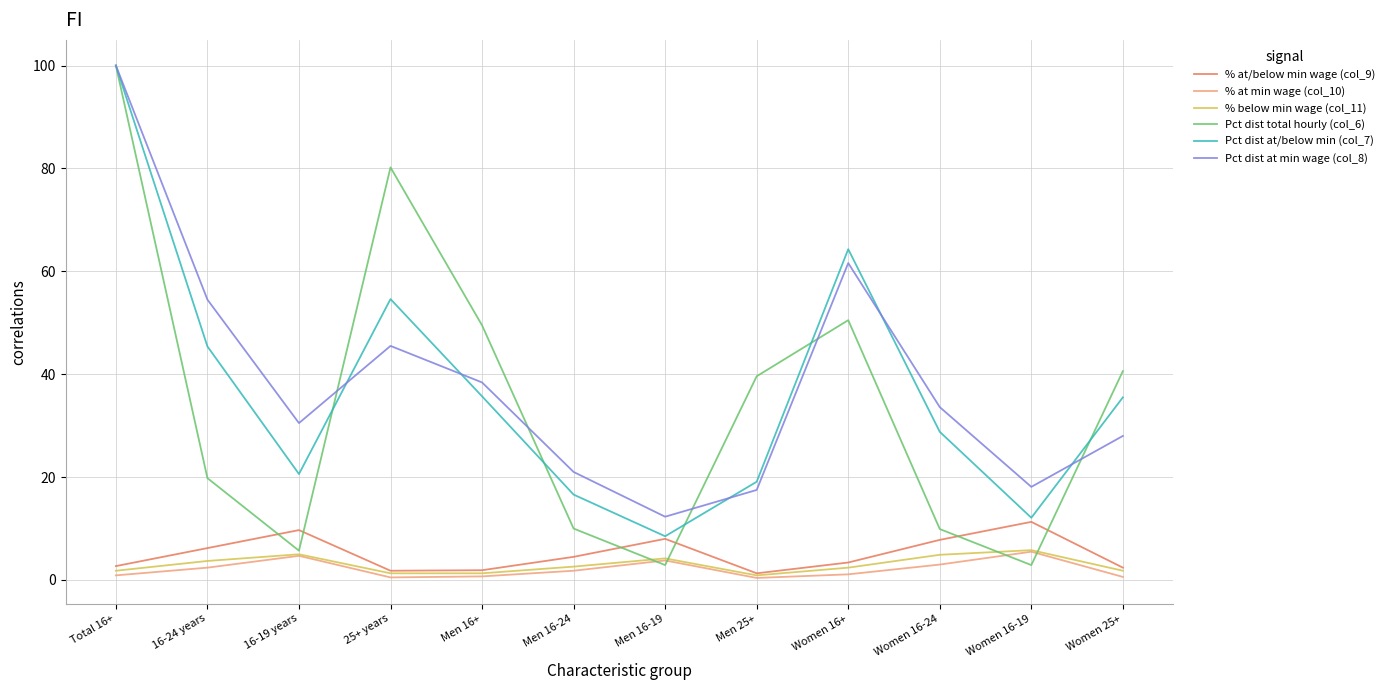

How many values in the Pct dist at/below min (col_7) series are below 35?

6